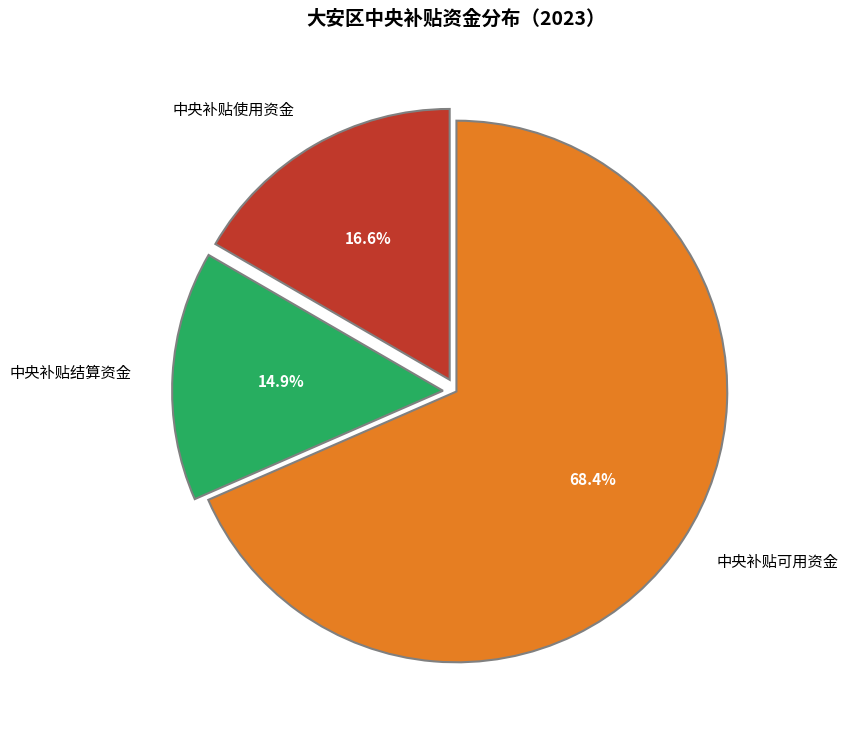

Count the number of slices in the pie.

3